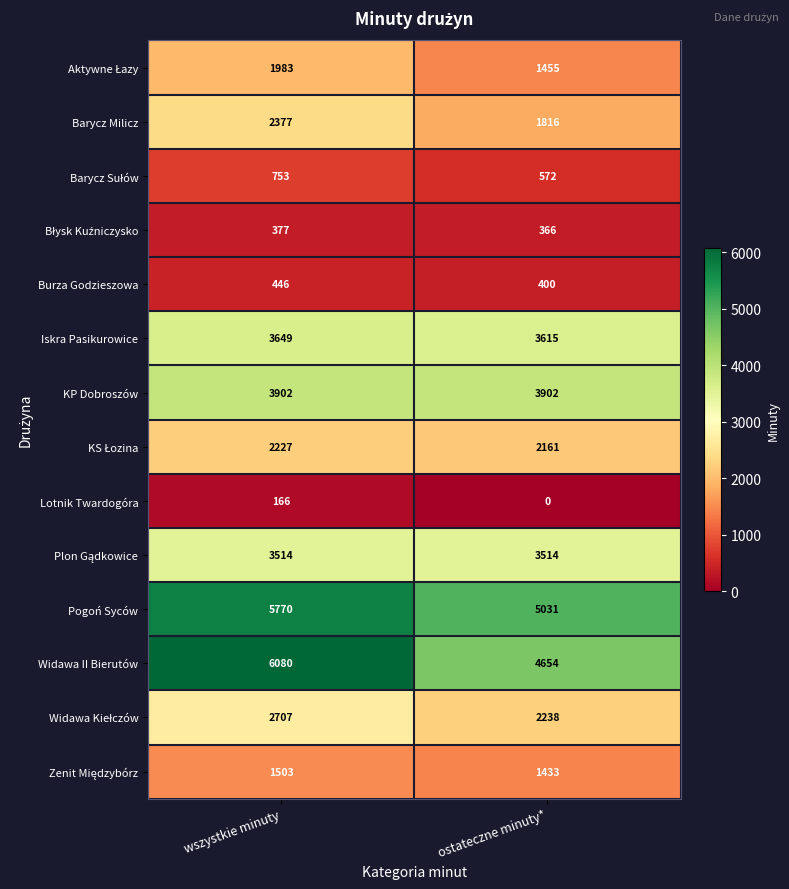

What is the lowest value of the Widawa II Bierutów series?

4654